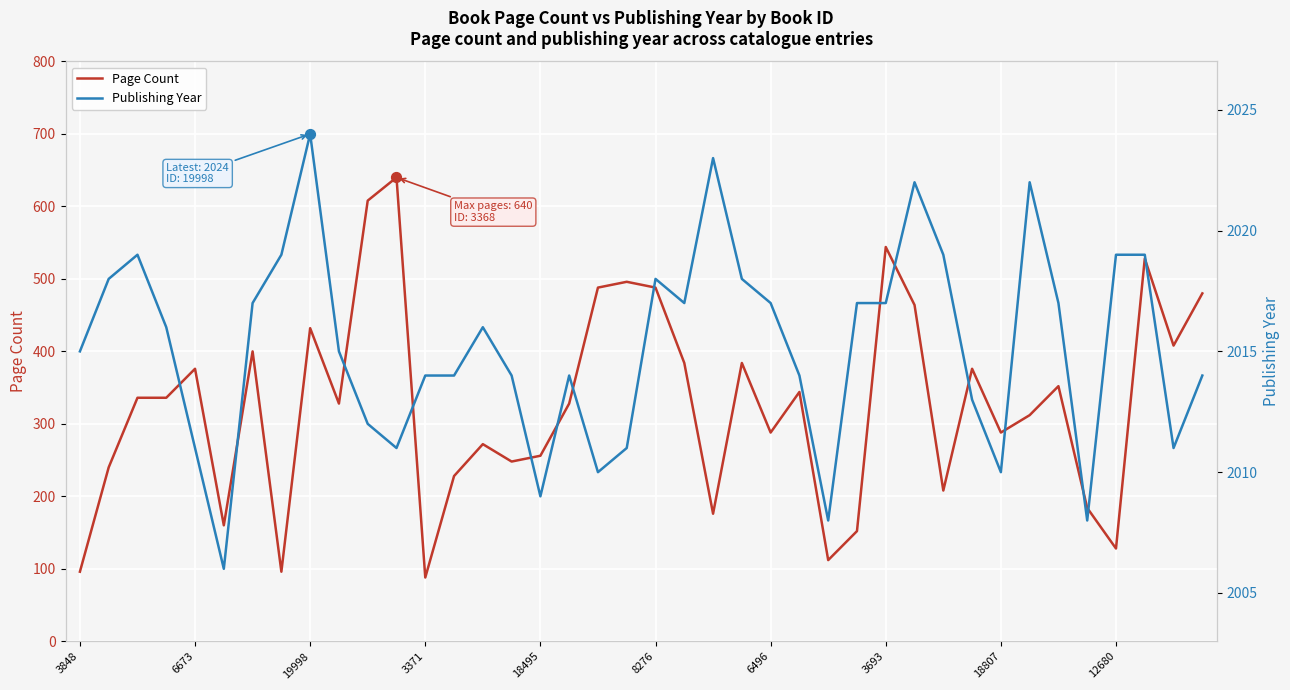

Is the value of Page Count at 27 greater than the value of Publishing Year at 22?

No